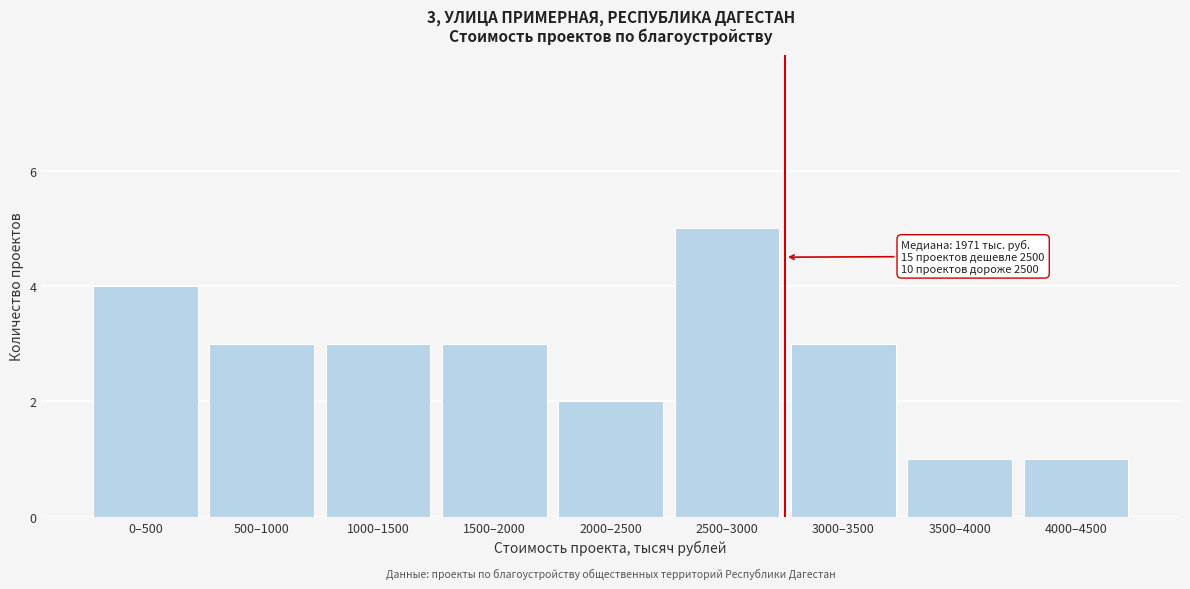

Reading right to left, what are all the values shown in this chart?

4000–4500=1	3500–4000=1	3000–3500=3	2500–3000=5	2000–2500=2	1500–2000=3	1000–1500=3	500–1000=3	0–500=4